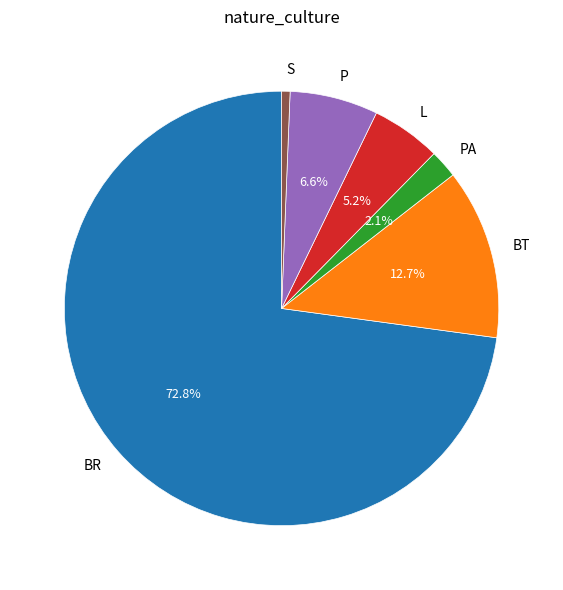

Between PA and BR, which is larger?

BR